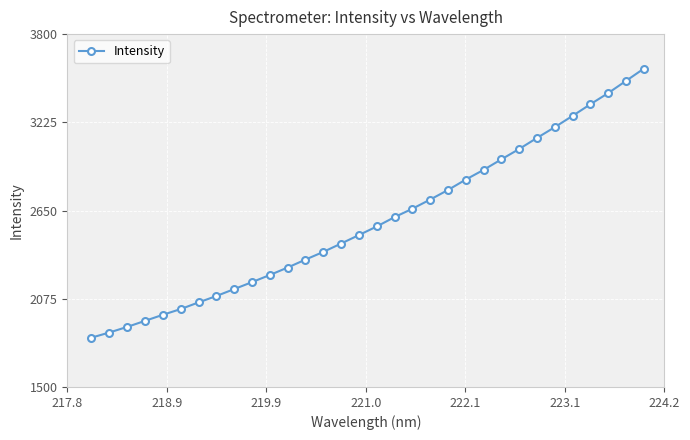

What is the smallest value displayed?

1821.5